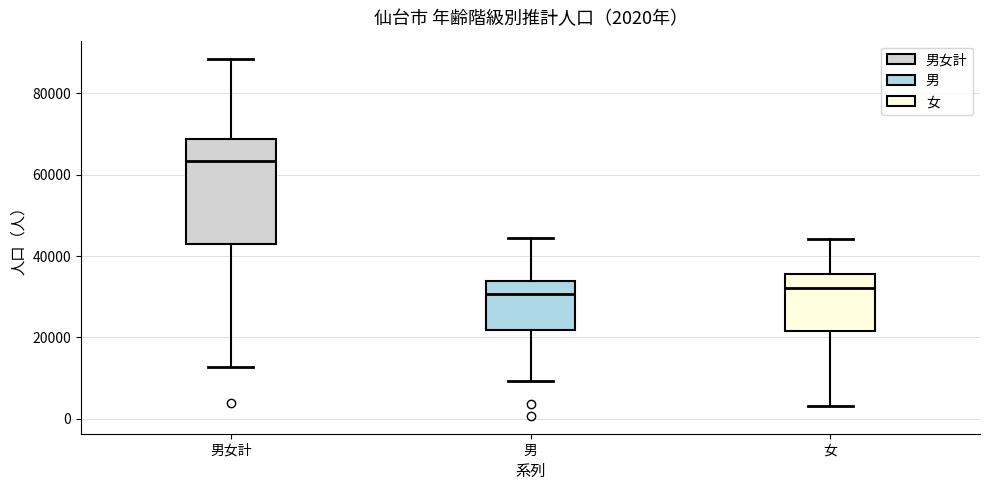

Which box is the tallest, from its lower edge to its upper edge?

男女計